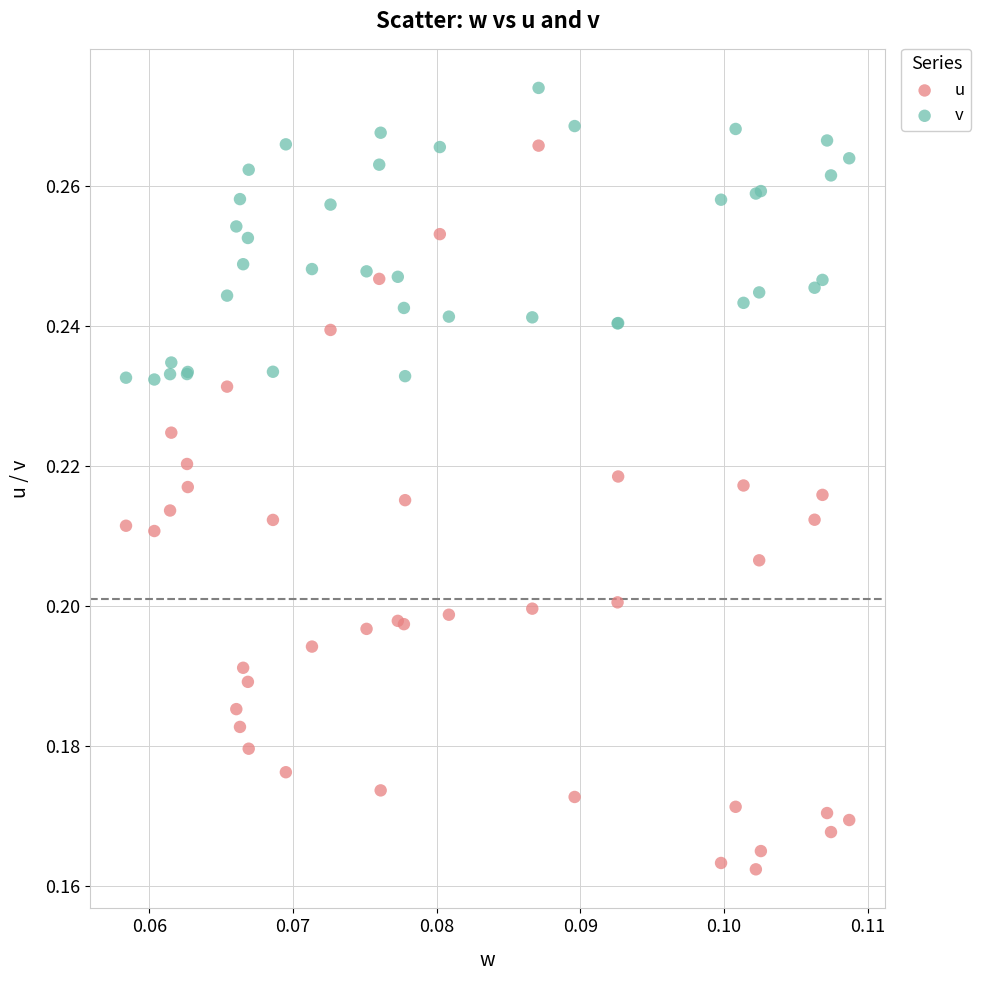

Which series contains the highest Y value?

v